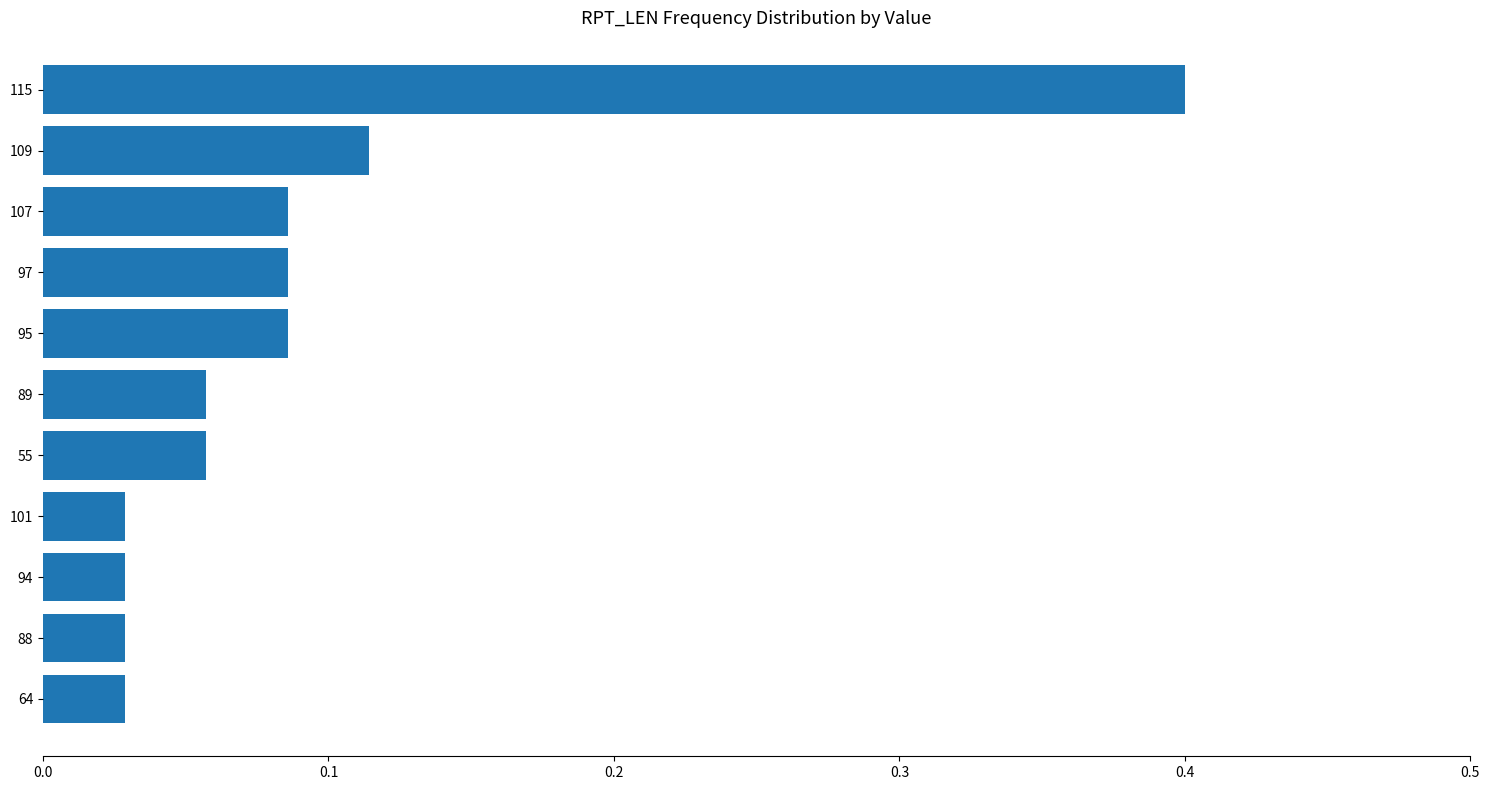

What is the difference between the maximum and minimum values?

0.4